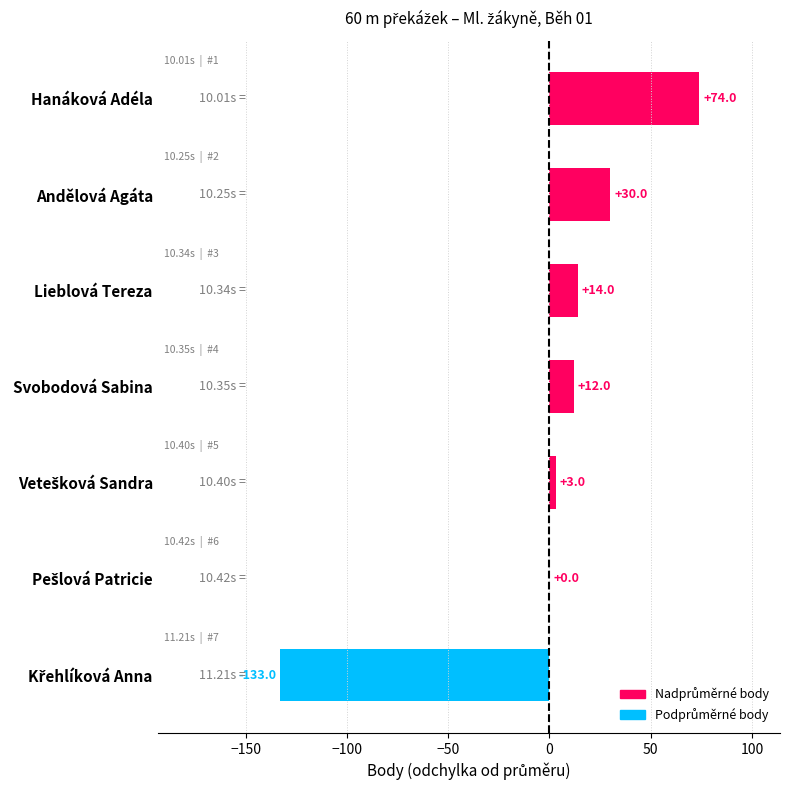

Which has a higher value, Svobodová Sabina or Lieblová Tereza?

Lieblová Tereza